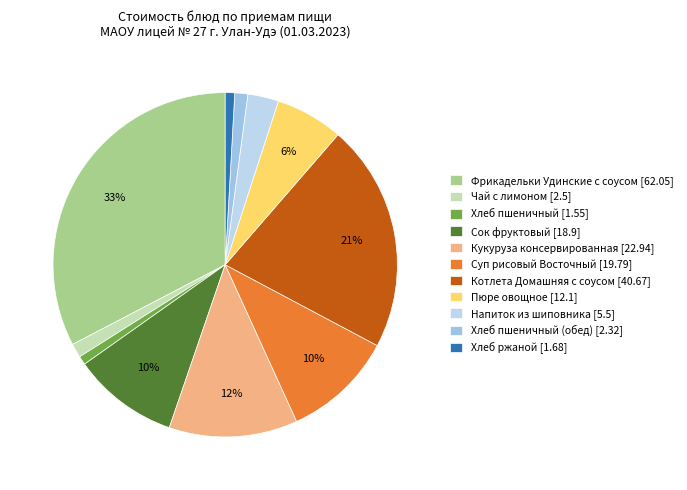

How many segments does this pie chart have?

11